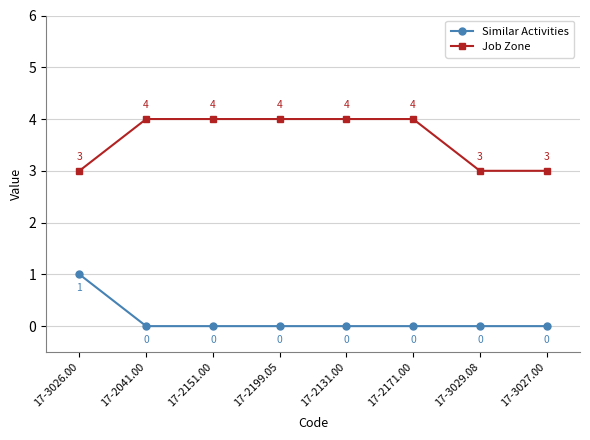

Which series changed the most between 17-2199.05 and 17-3027.00?

Job Zone